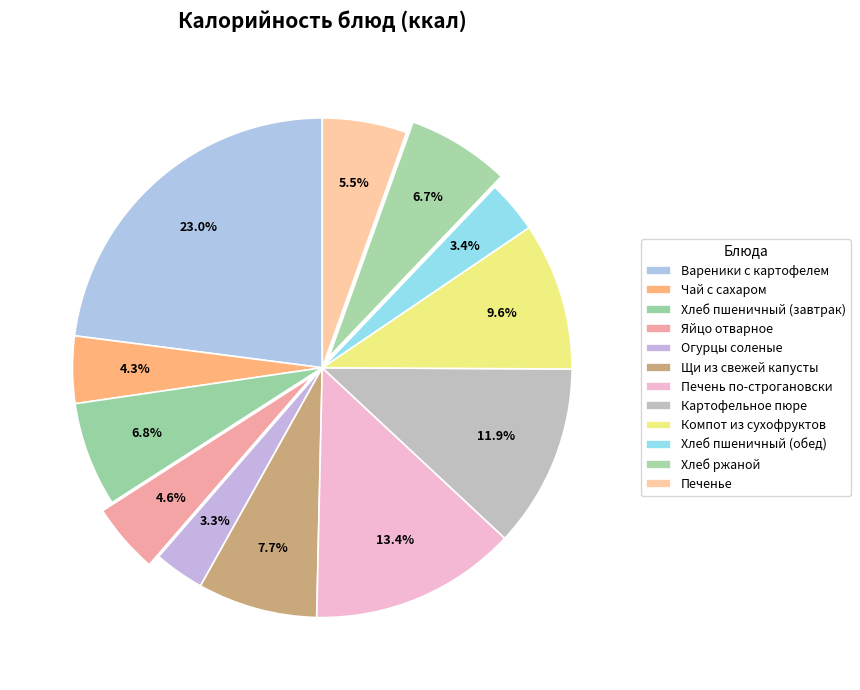

How many segments does this pie chart have?

12